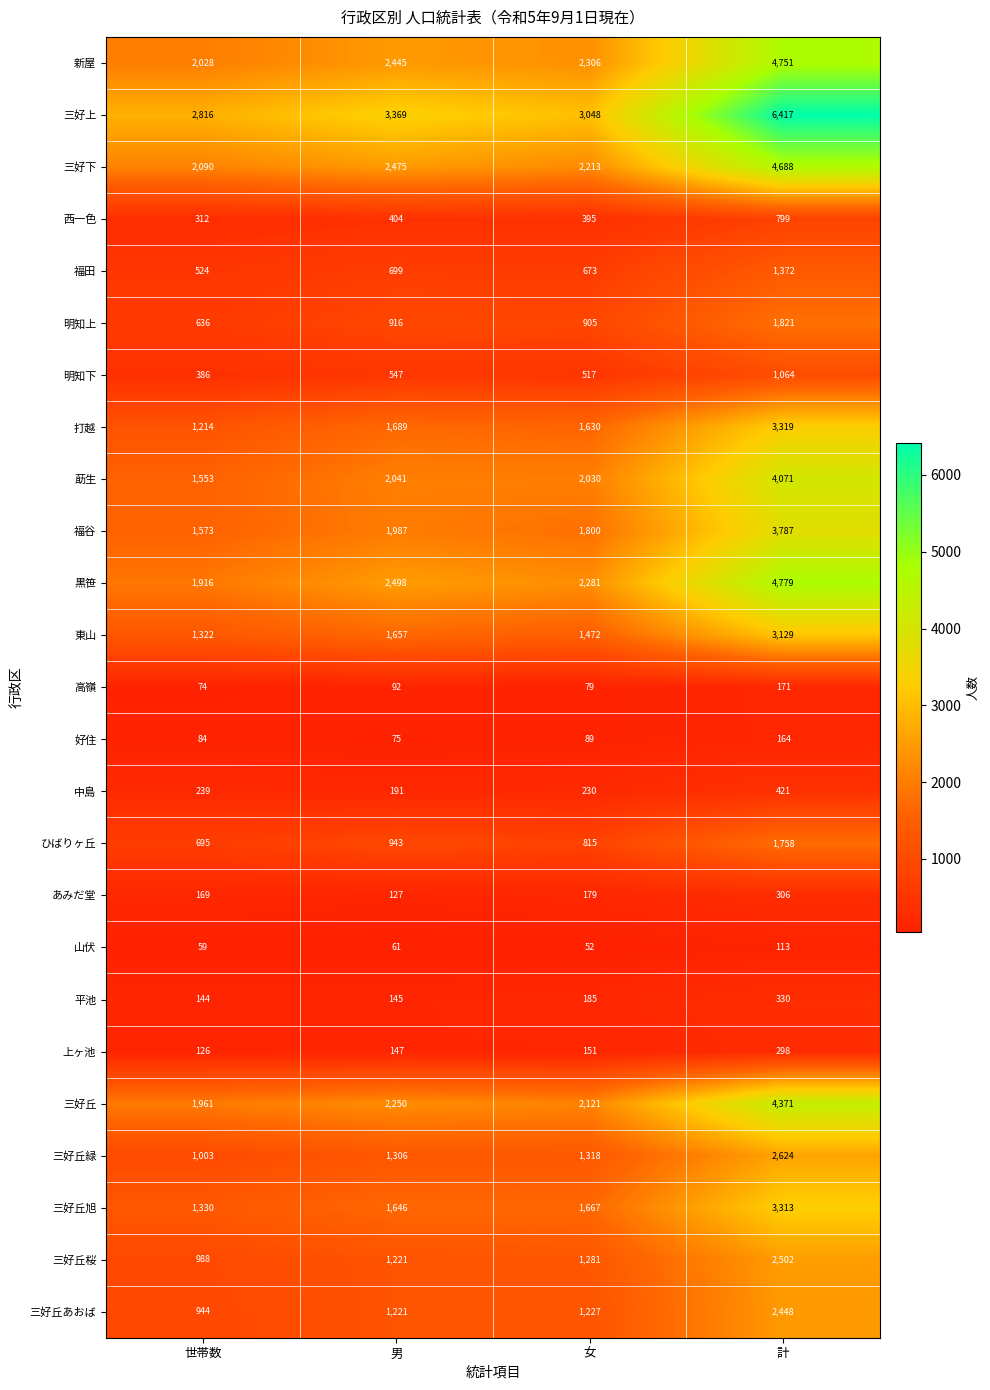

What is the difference between the highest and lowest values at 女?

2996